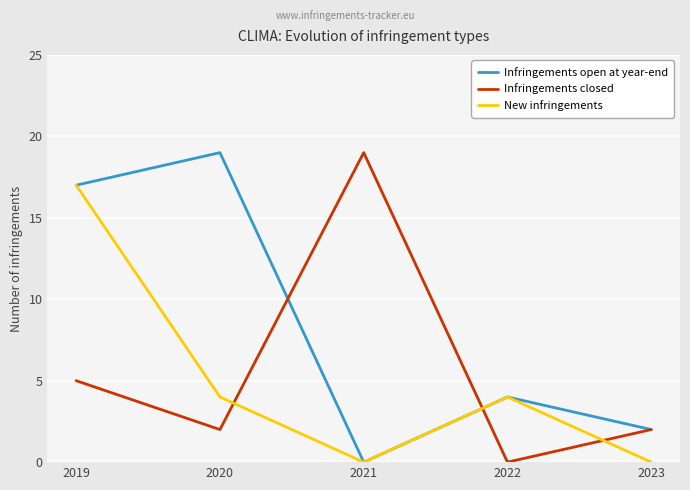

Where do Infringements closed and New infringements first cross each other?

2020 and 2021